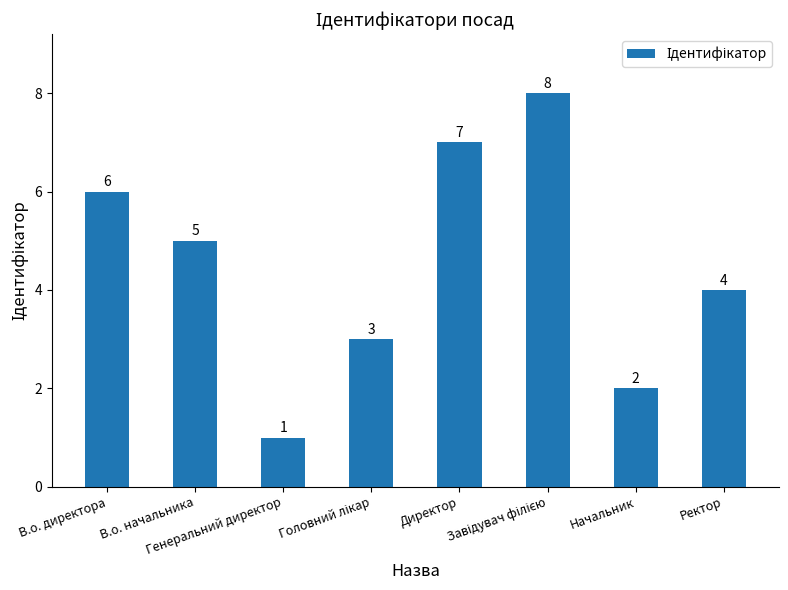

What is the sum of all values?

36